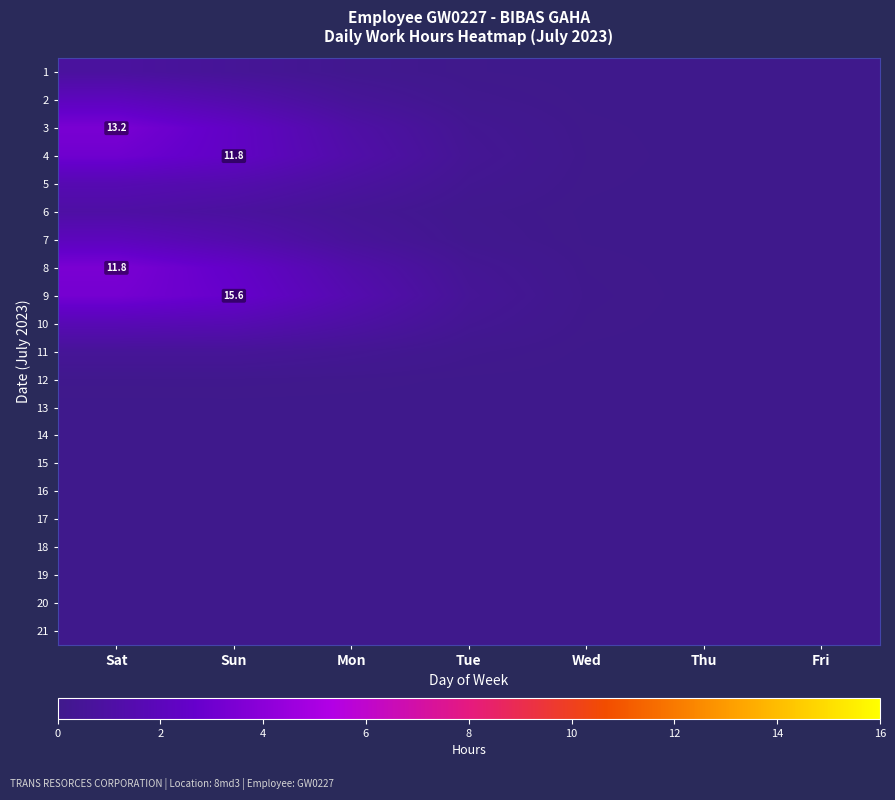

Which category has the lowest value in the 13 series?

Fri